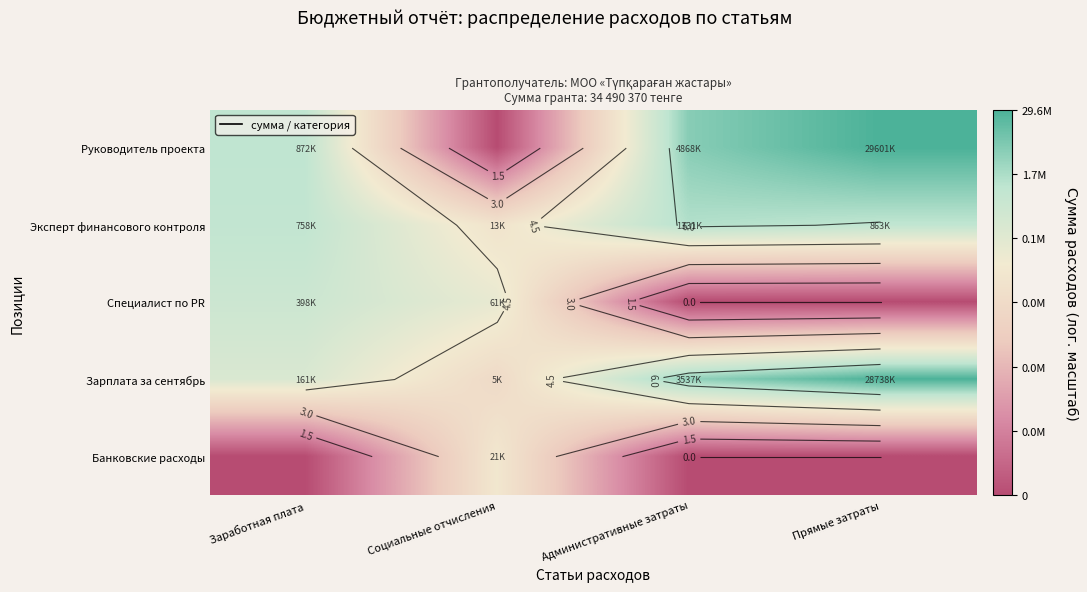

Rank the series by their maximum value, from lowest to highest.

Банковские расходы, Специалист по PR, Эксперт финансового контроля, Зарплата за сентябрь, Руководитель проекта